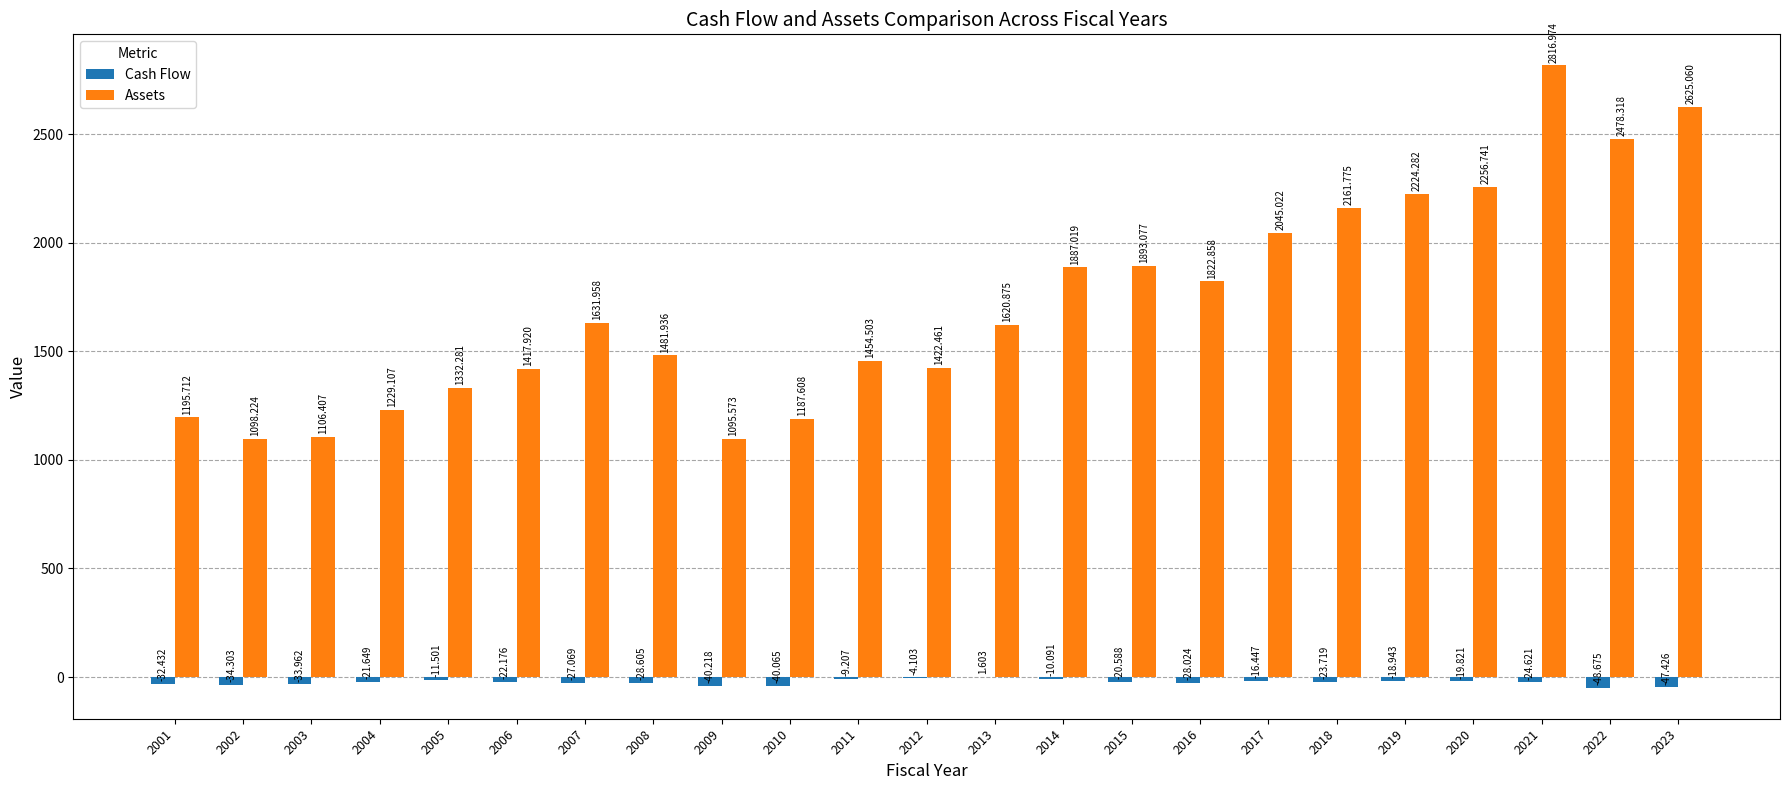

Where is Assets nearest to the value 1956?

2015